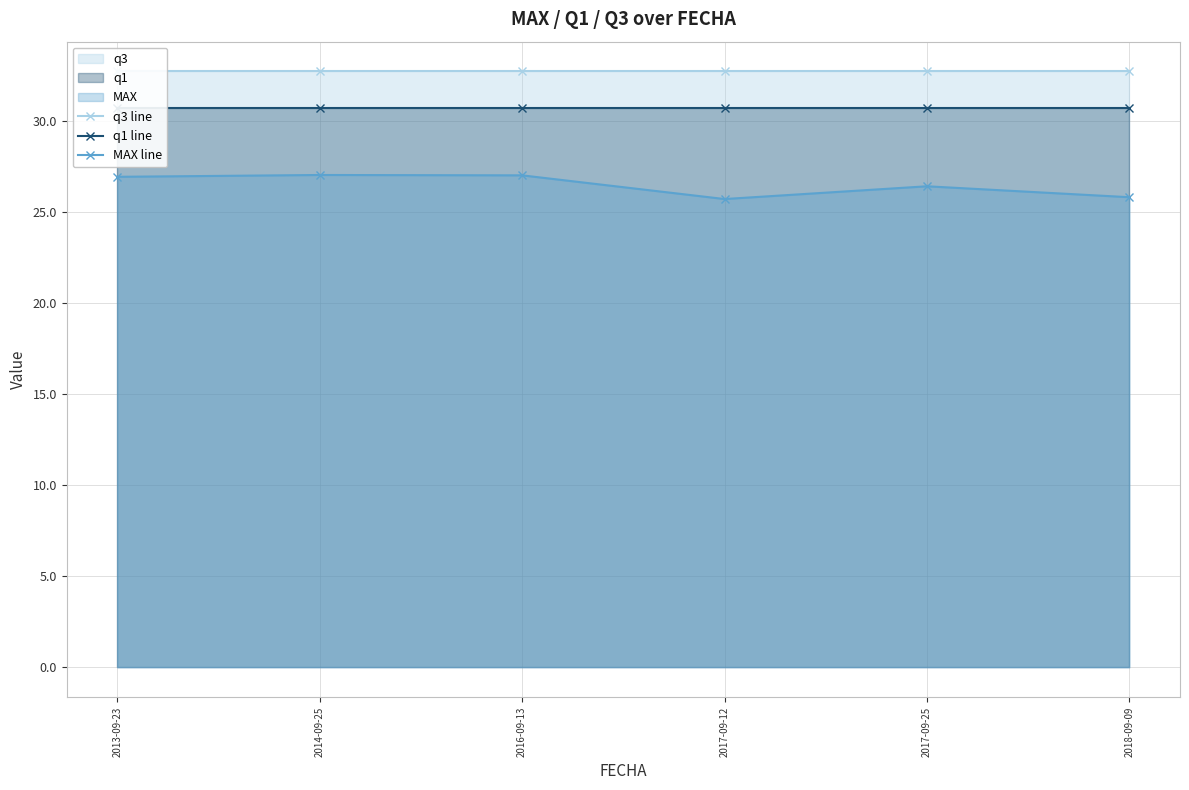

What is the lowest value of the MAX line series?

25.7